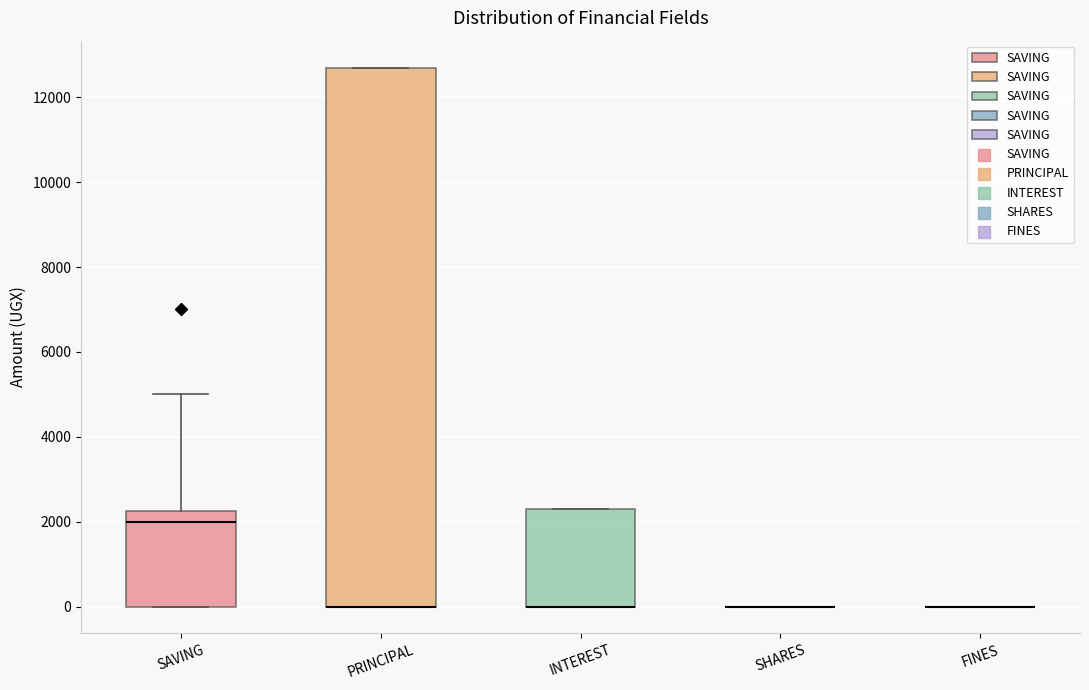

Reading left to right, transcribe this box plot: for each box, give where its median line is, the range the box spans, and where its two whiskers end, as read against the y-axis. The values are not printed on the chart, so give them approximately, as read against the axis.

SAVING: median 2000, box 0 to 2200, whiskers 0 to 5000
PRINCIPAL: median 0 (drawn on the box's lower edge), box 0 to 12800, whiskers 0 to 12800
INTEREST: median 0 (drawn on the box's lower edge), box 0 to 2400, whiskers 0 to 2400
SHARES: box collapsed to a line at 0, whiskers 0 to 0
FINES: box collapsed to a line at 0, whiskers 0 to 0